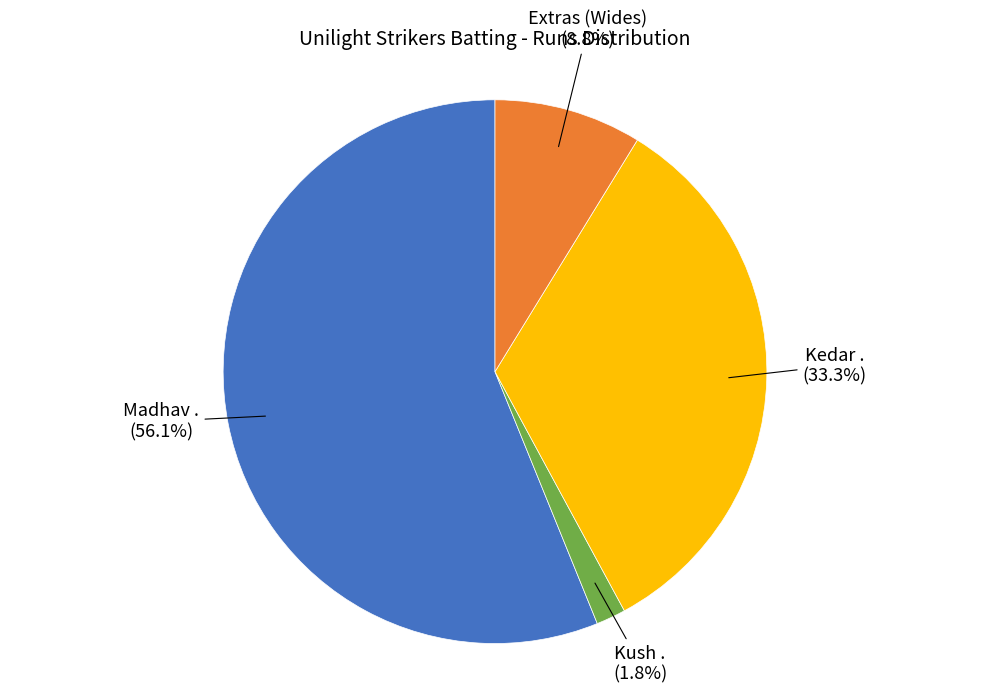

To the nearest percent, what is the difference between the Madhav . and Kedar . slice percentages?

23%